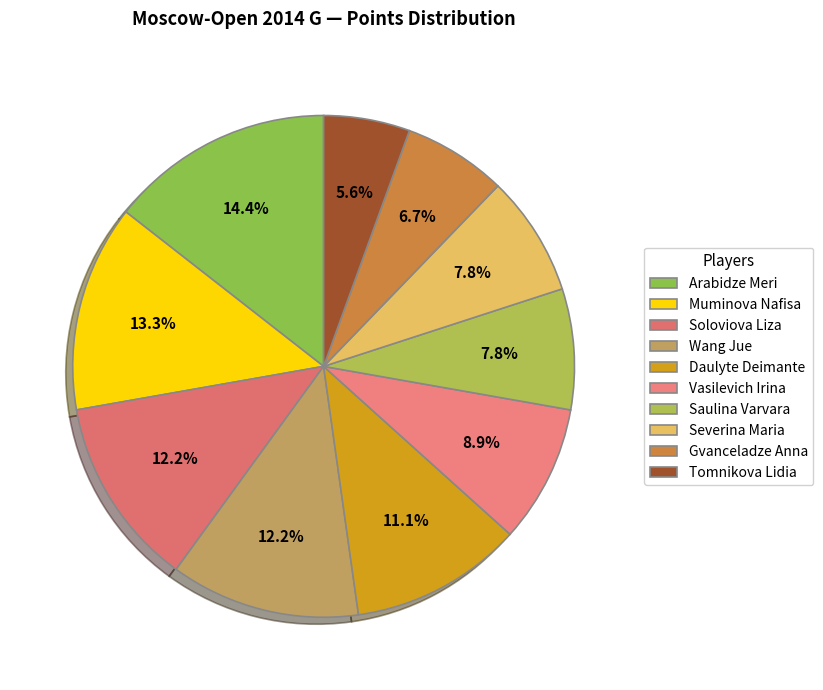

What is the total percentage of Vasilevich Irina and Soloviova Liza?

21.1%